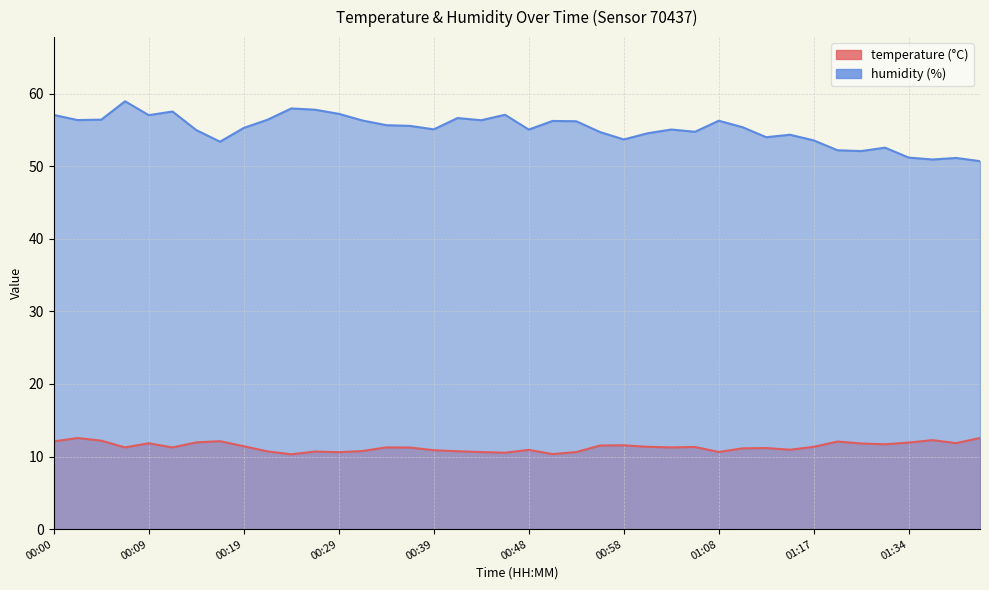

What is the sum of all temperature values?

453.2